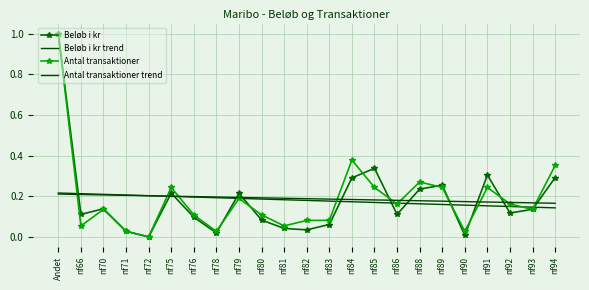

What are all the series names shown in the legend?

Beløb i kr, Beløb i kr trend, Antal transaktioner, Antal transaktioner trend